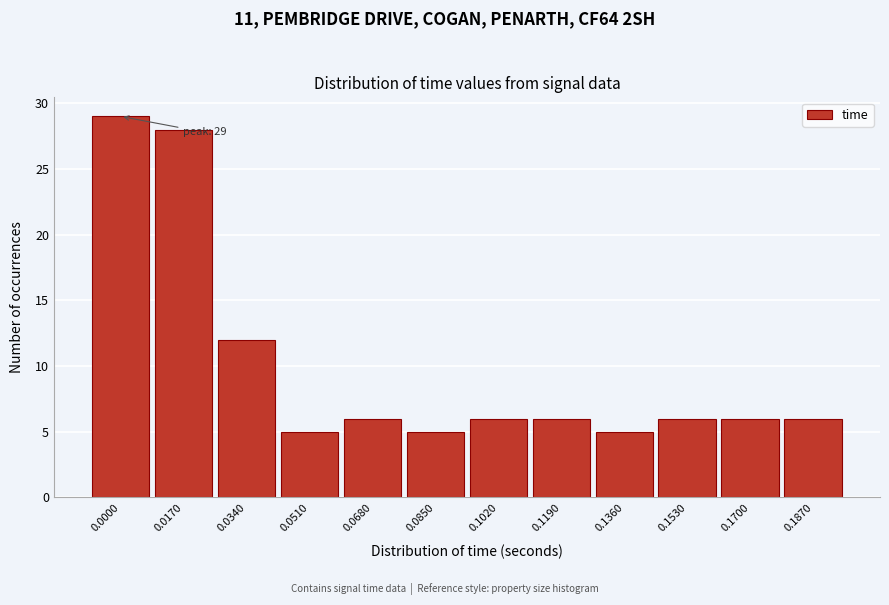

Reading left to right, extract all data points from this chart.

29	28	12	5	6	5	6	6	5	6	6	6